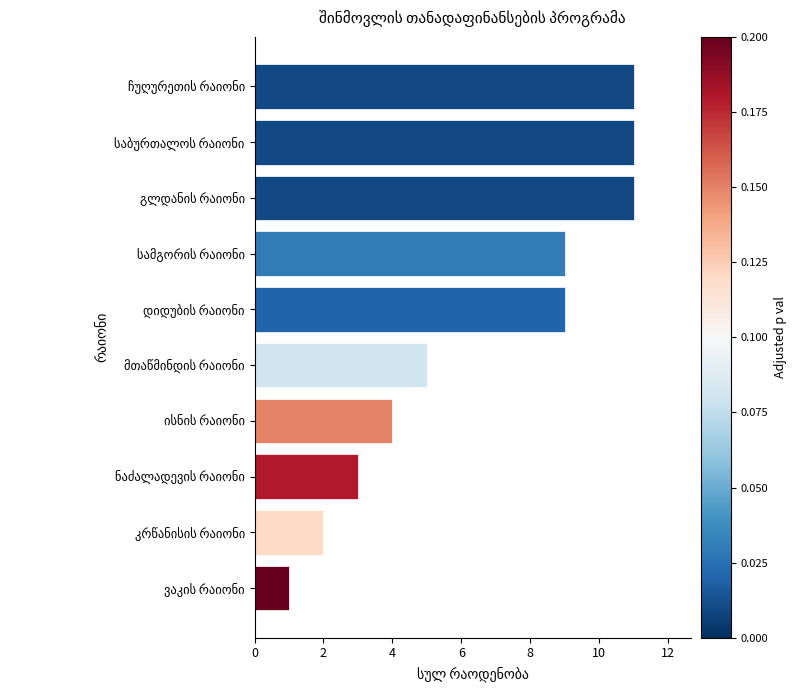

How many data points does each series have?

10